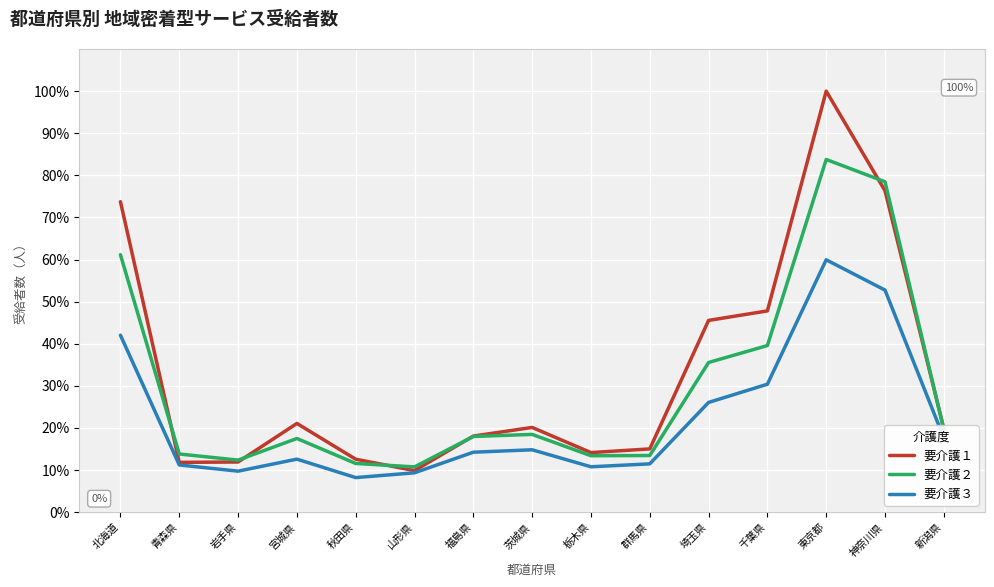

List the series in order of their overall mean, highest first.

要介護１, 要介護２, 要介護３